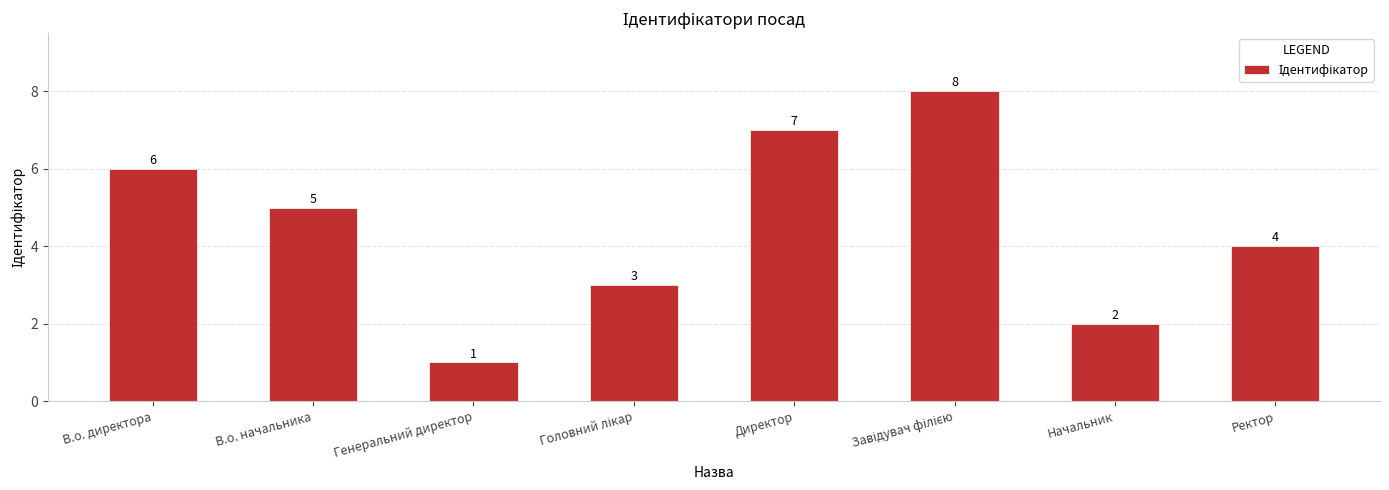

What position from the right is Директор?

4